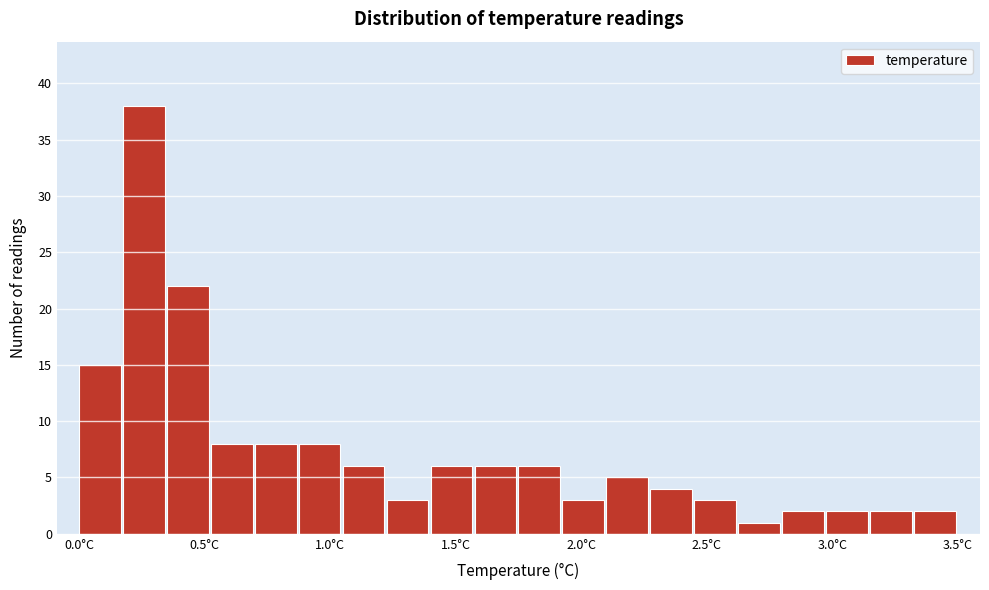

Around what value on the x-axis is the tallest bar? Give the approximate position of its centre, as read against the axis.

0.25